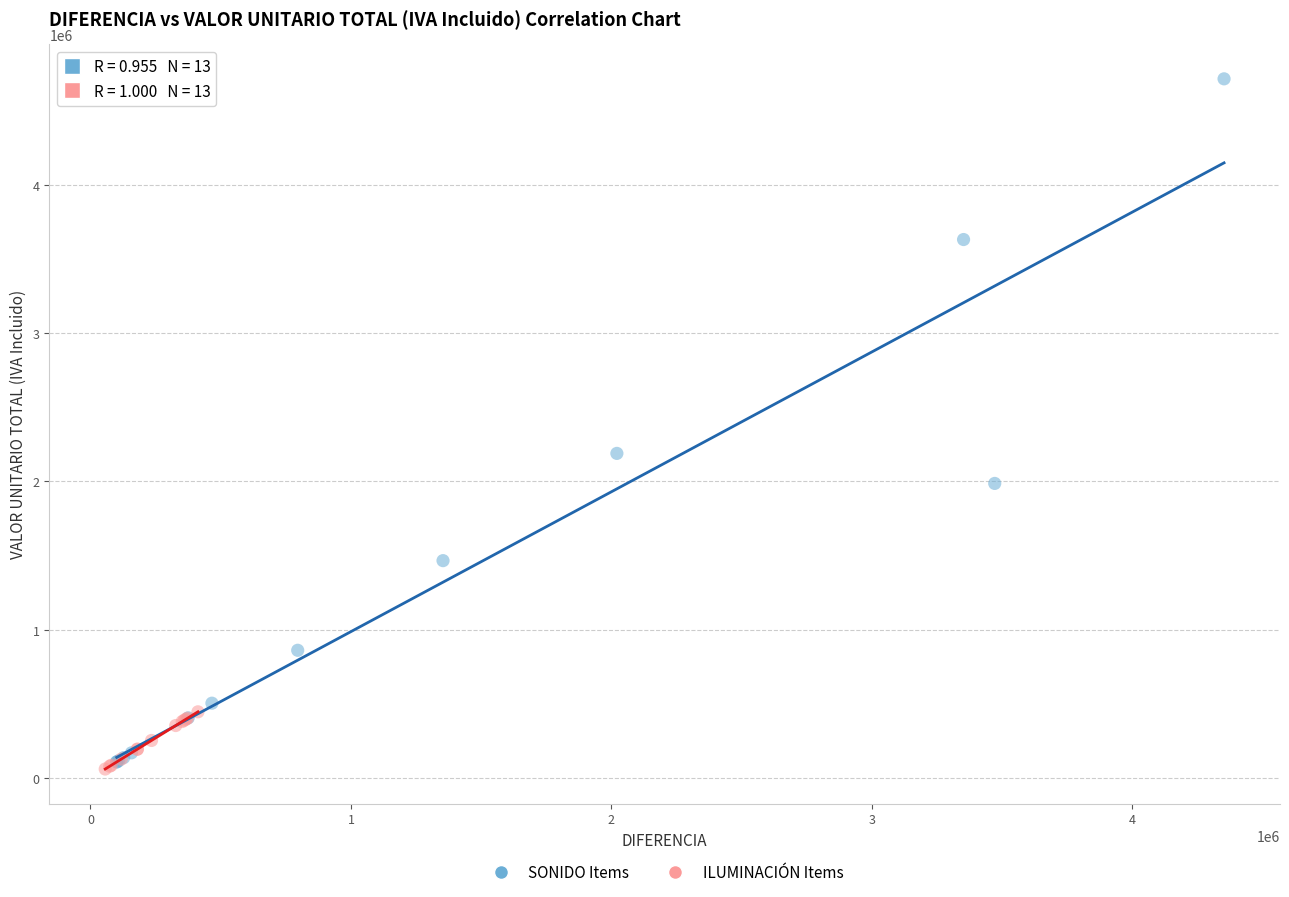

Which series has the largest Y range (max minus min)?

SONIDO Items